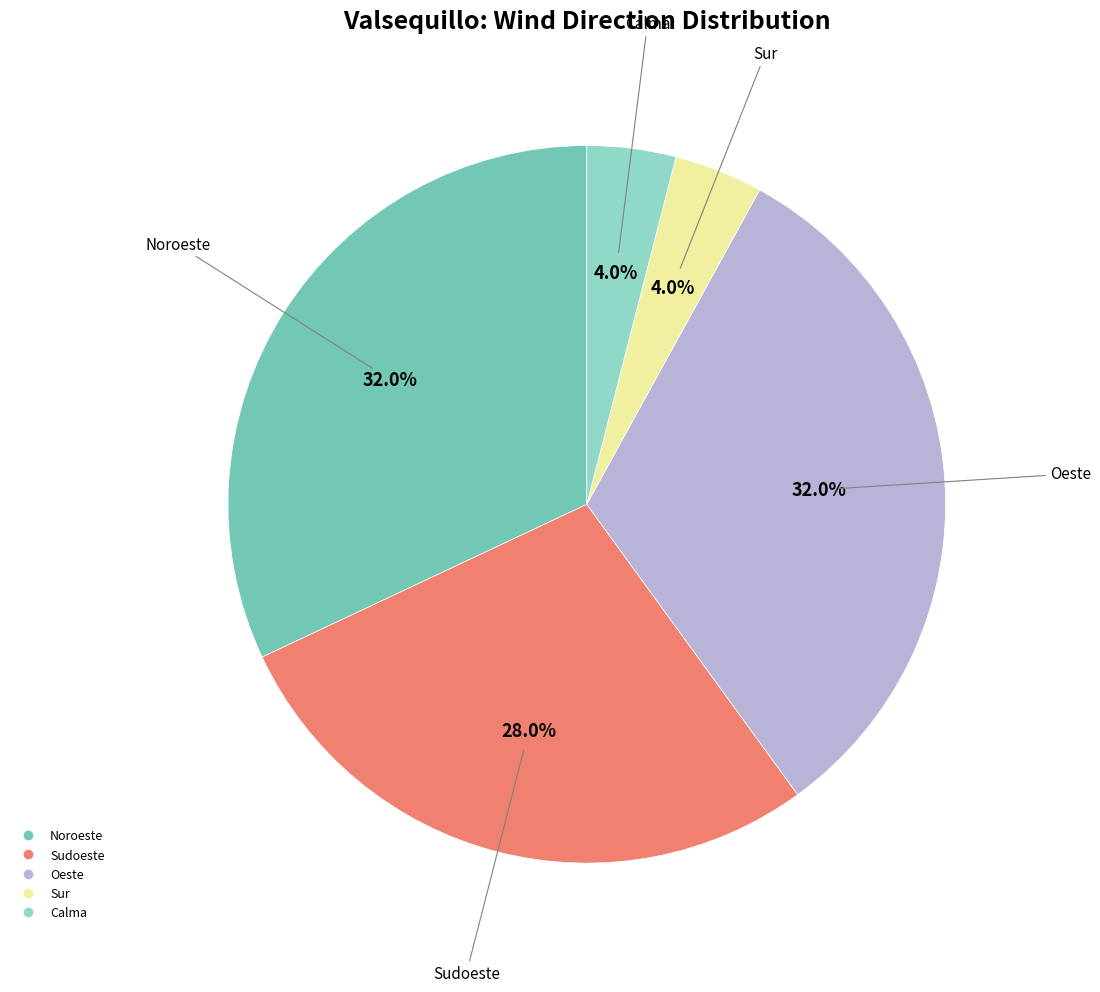

Combined, what portion of the pie is Oeste and Calma?

36.0%